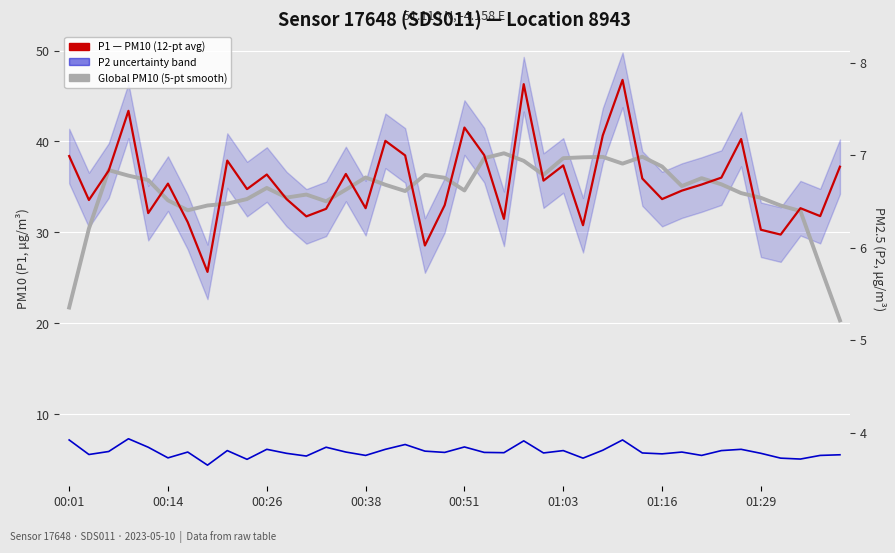

How many interior local peaks does the P2 — PM2.5 (μg/m³) series have?

12